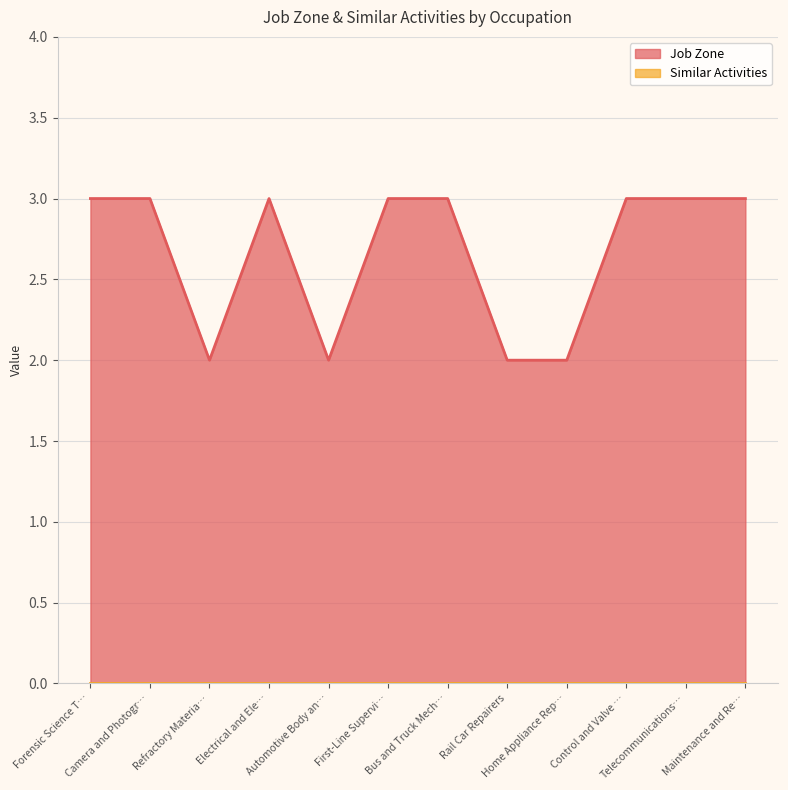

Which series has the largest total across all categories?

Job Zone